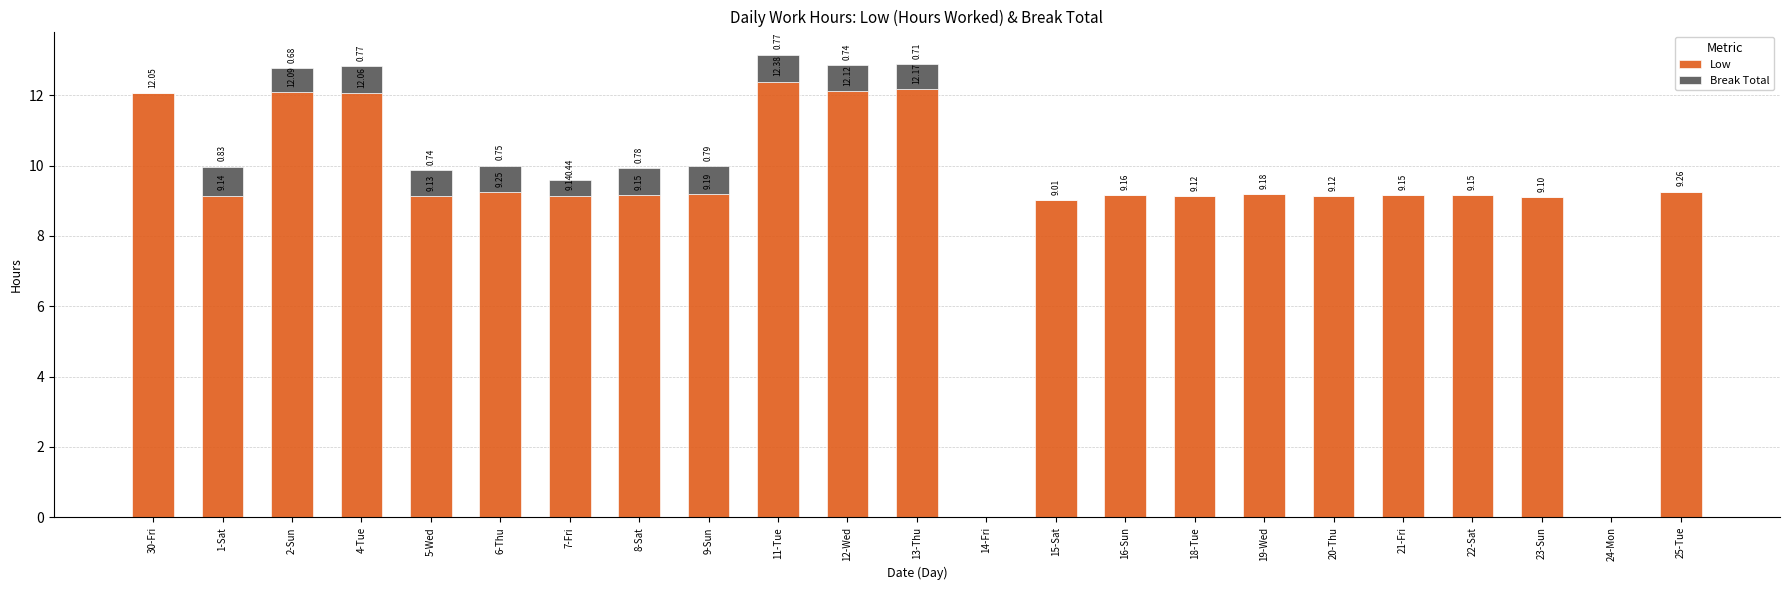

At which category is the sum across all series the highest?

11-Tue